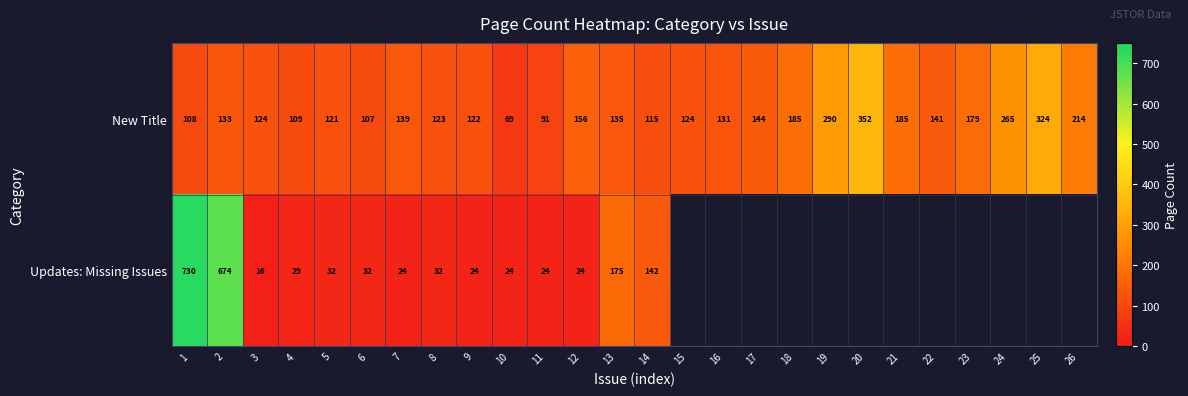

At 7, list the series in order from largest to smallest.

New Title, Updates: Missing Issues